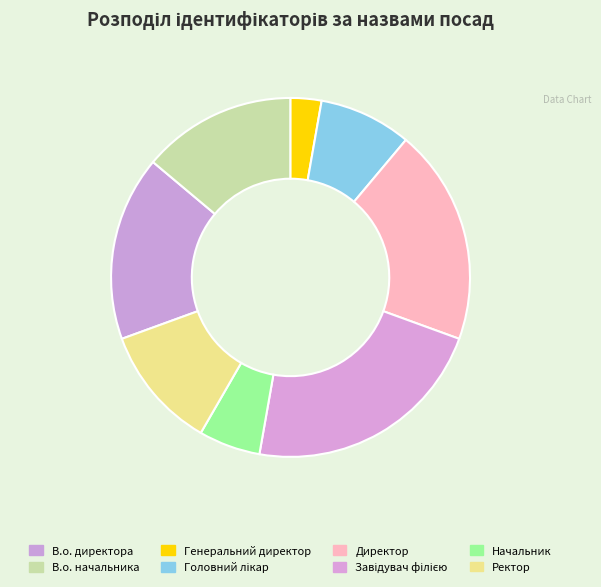

How many slices are in this pie chart?

8